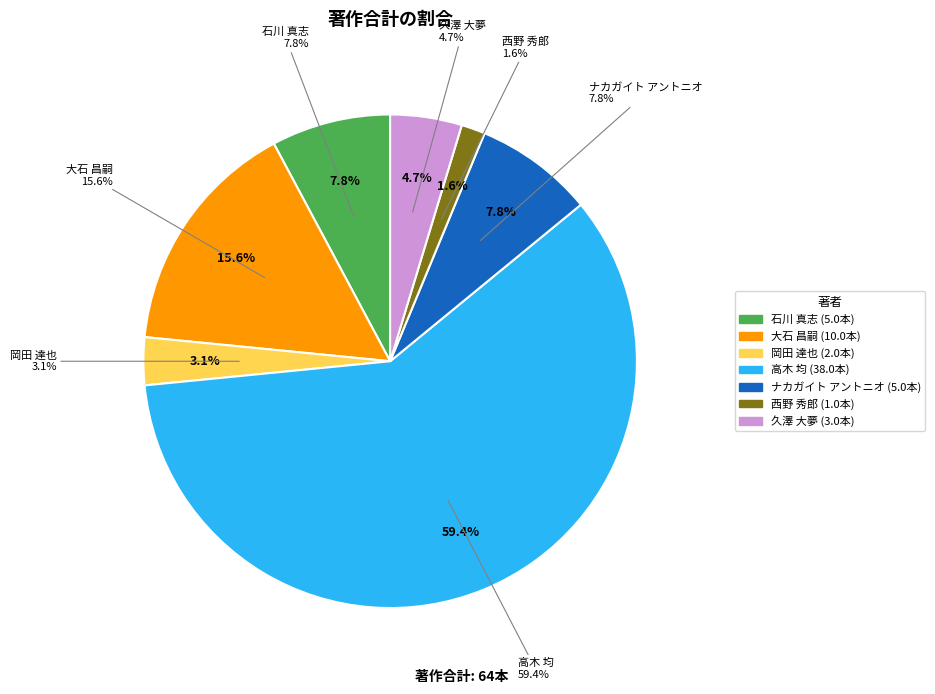

What is the largest slice in the pie chart?

高木 均